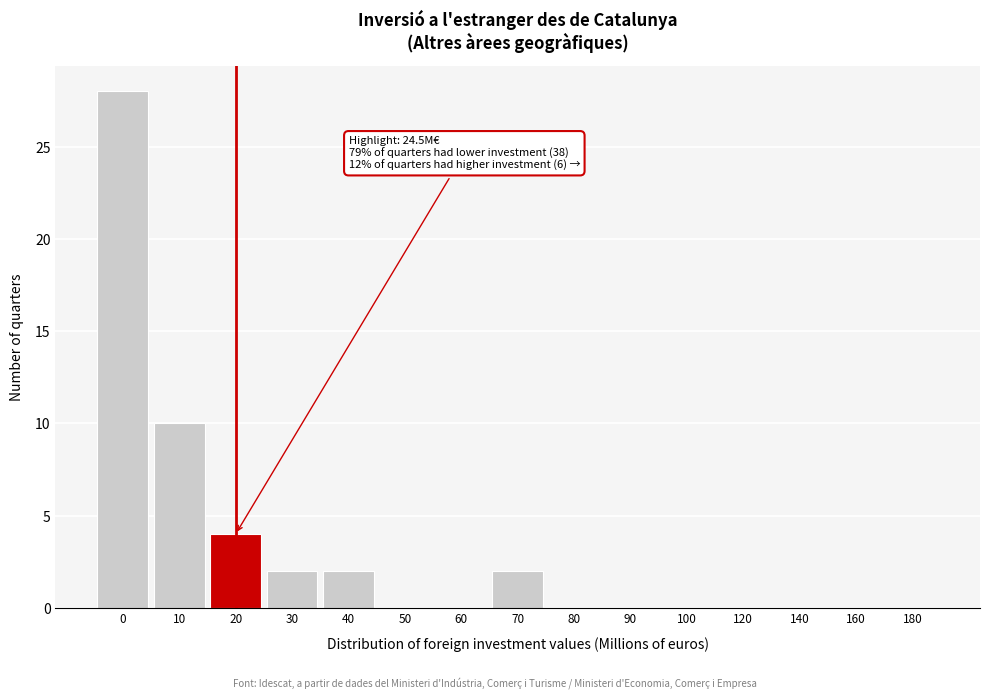

Reading left to right, extract all data points from this chart.

0=28	10=10	20=4	30=2	40=2	50=0	60=0	70=2	80=0	90=0	100=0	120=0	140=0	160=0	180=0